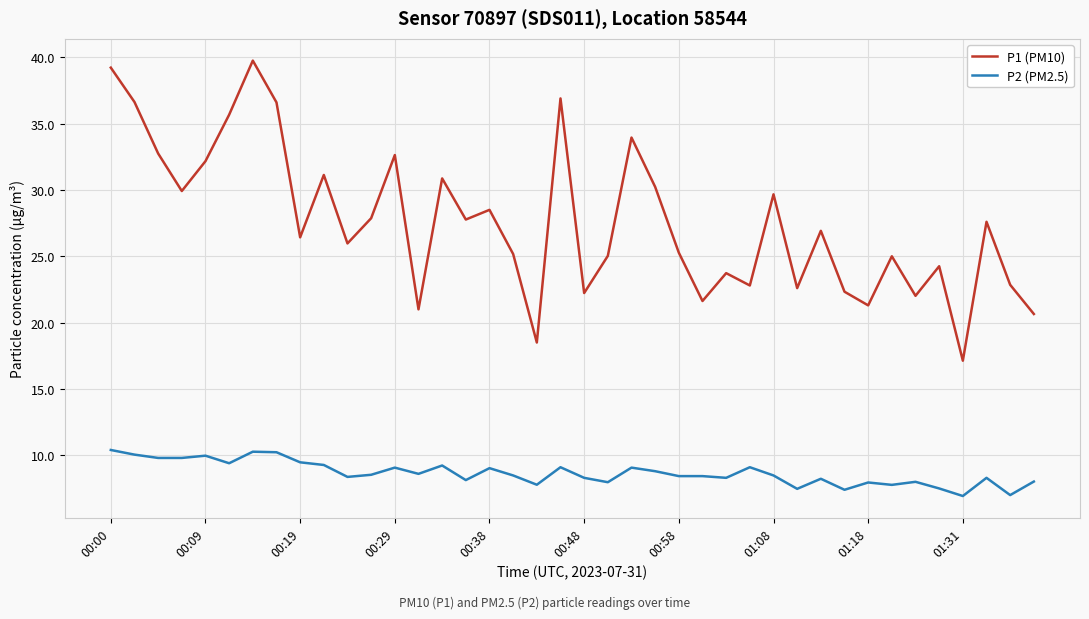

List the series in order of their overall mean, lowest first.

P2 (PM2.5), P1 (PM10)